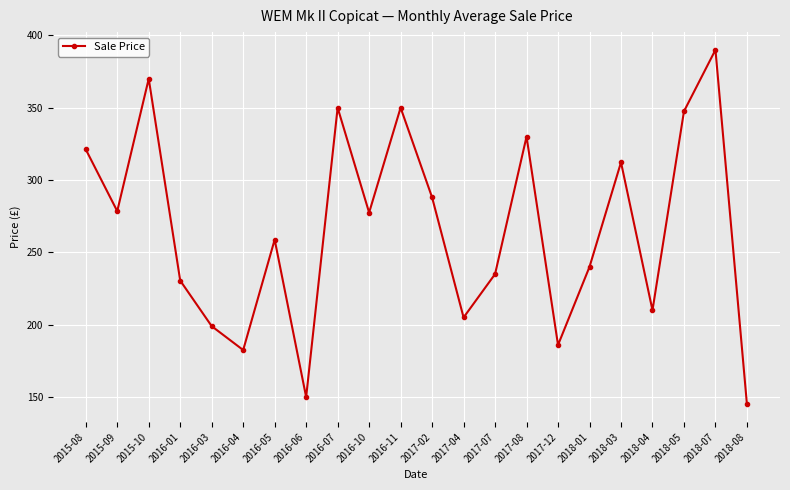

Which has a higher value, 2016-03 or 2016-01?

2016-01